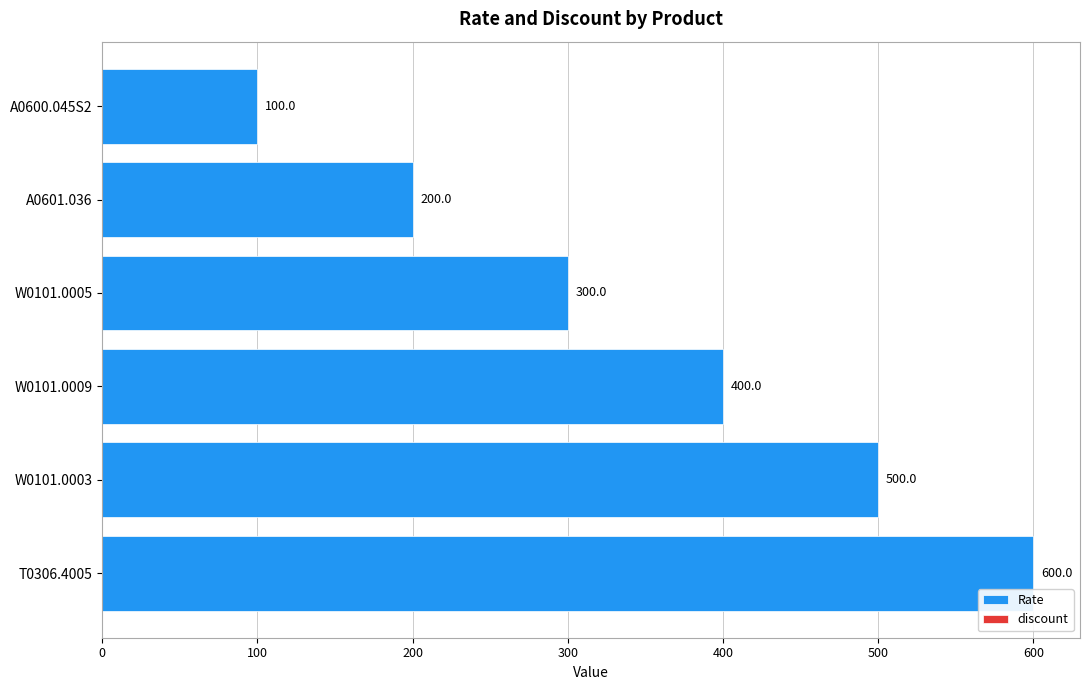

Which label corresponds to the largest value in the chart?

T0306.4005